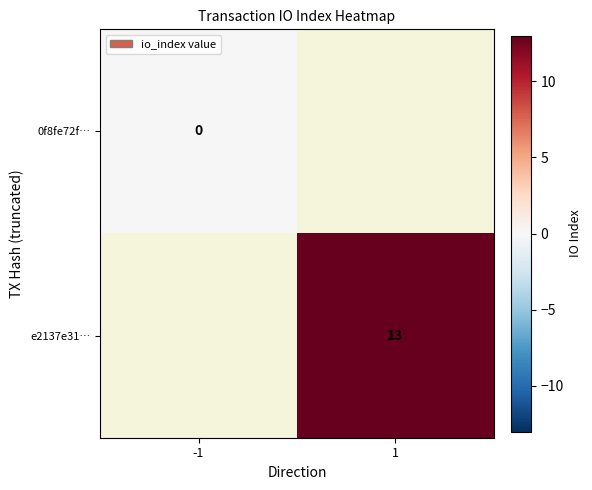

The value of e2137e31… at 1 is 19. True or false?

False